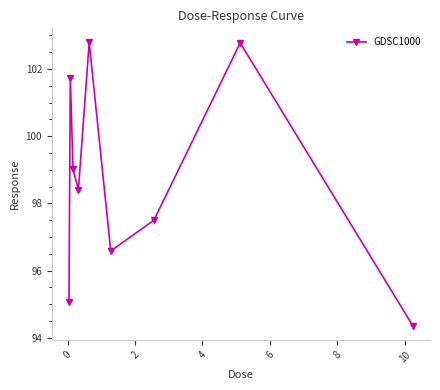

What is the sum of all values?

888.2